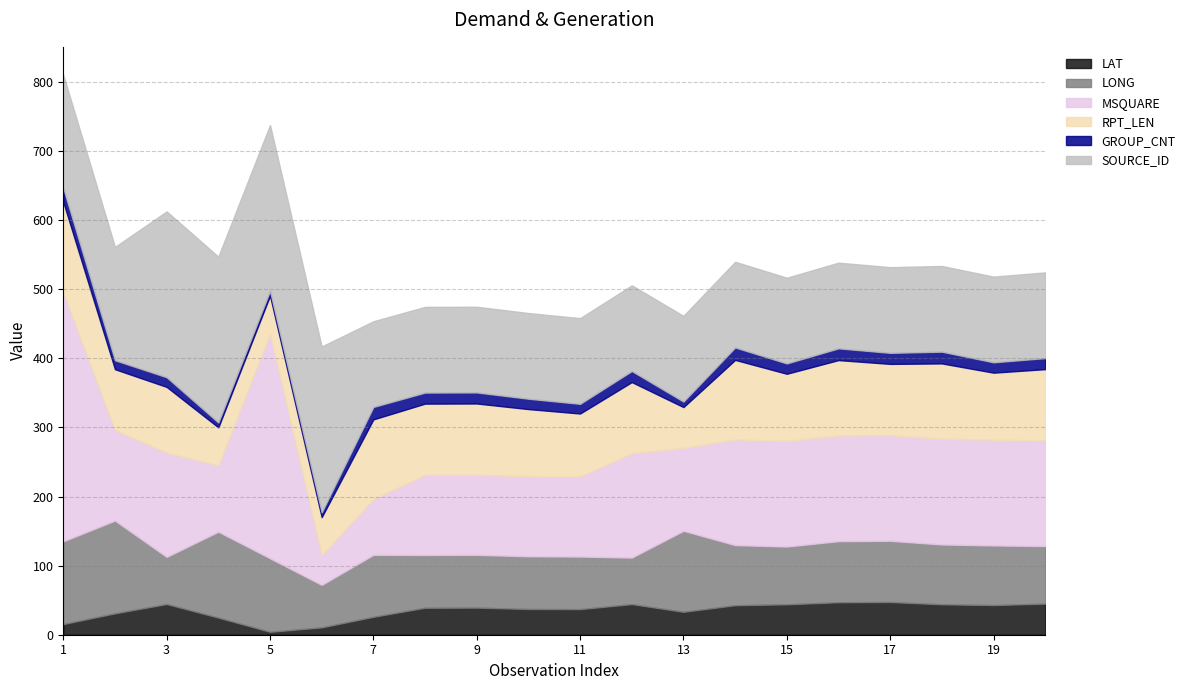

Which series has the widest spread of values?

MSQUARE